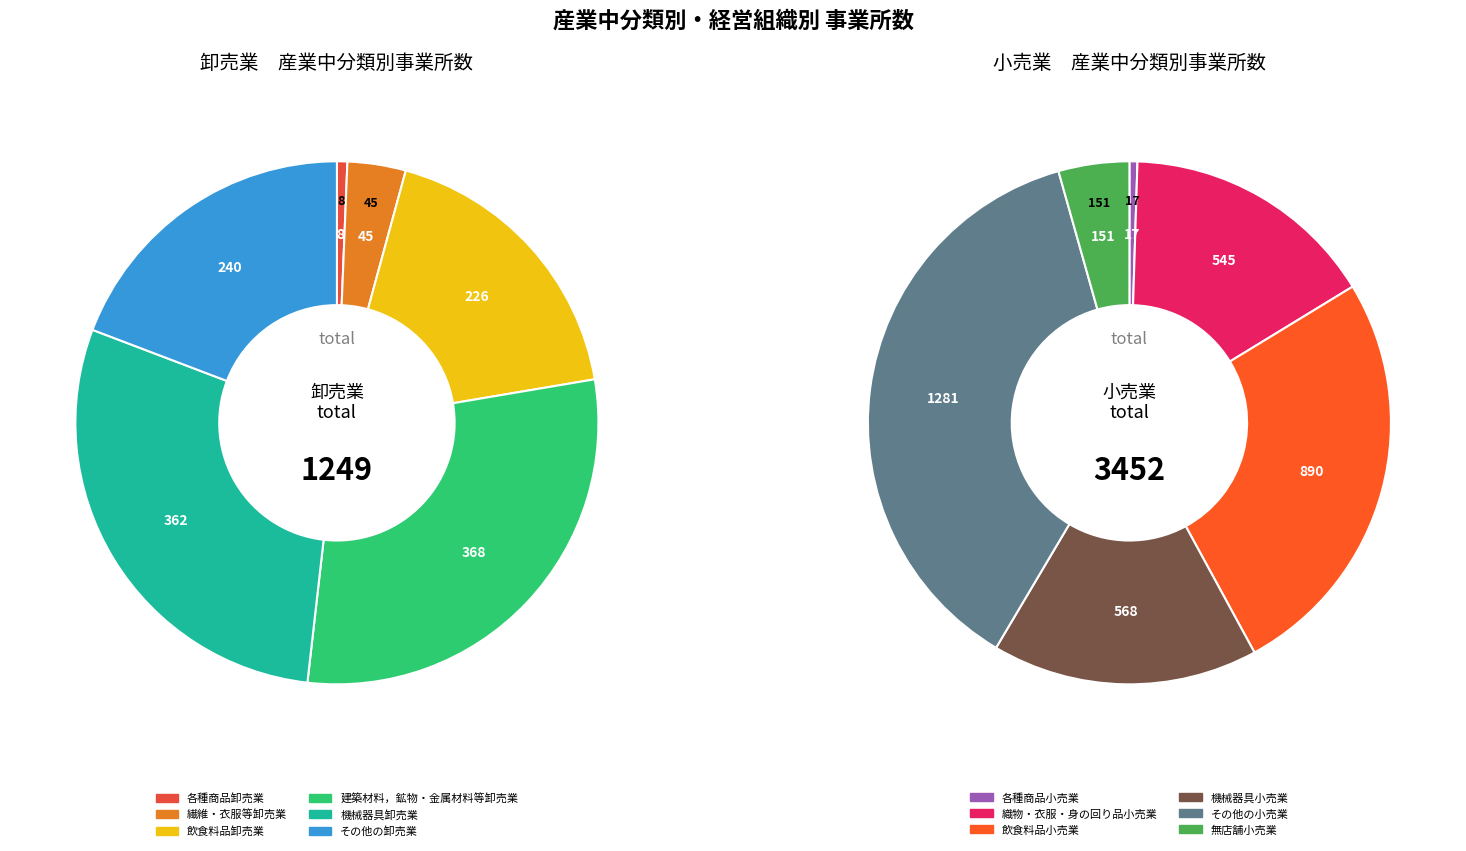

Is there a majority slice in this chart?

No